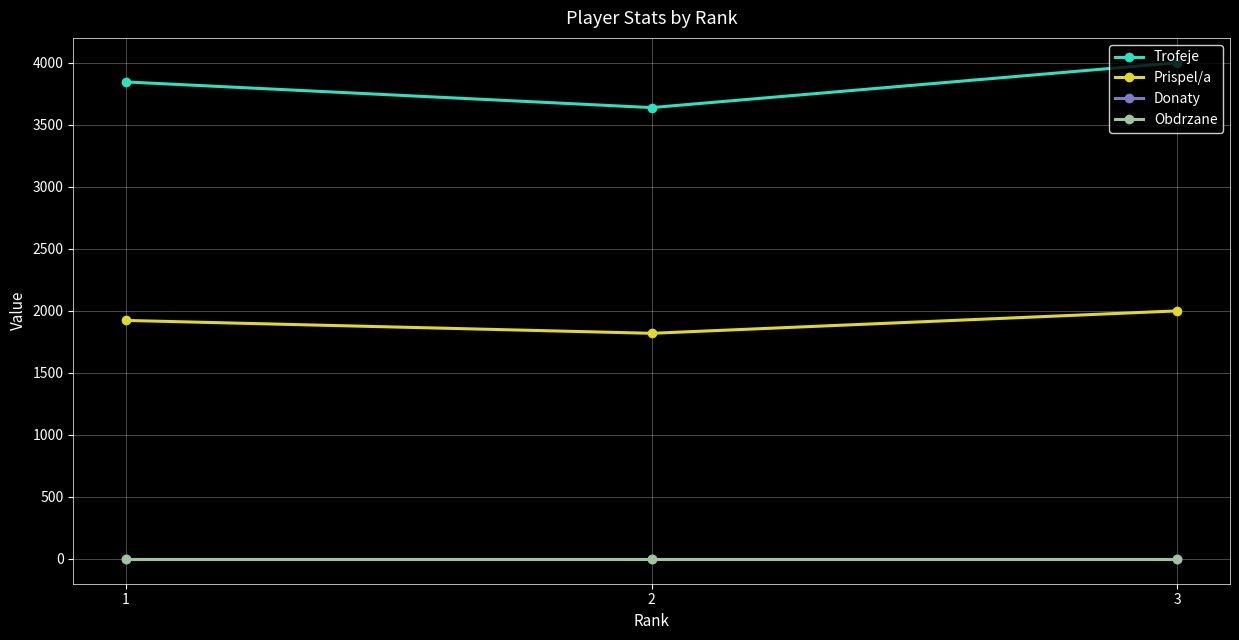

Does the chart have visible grid lines?

Yes